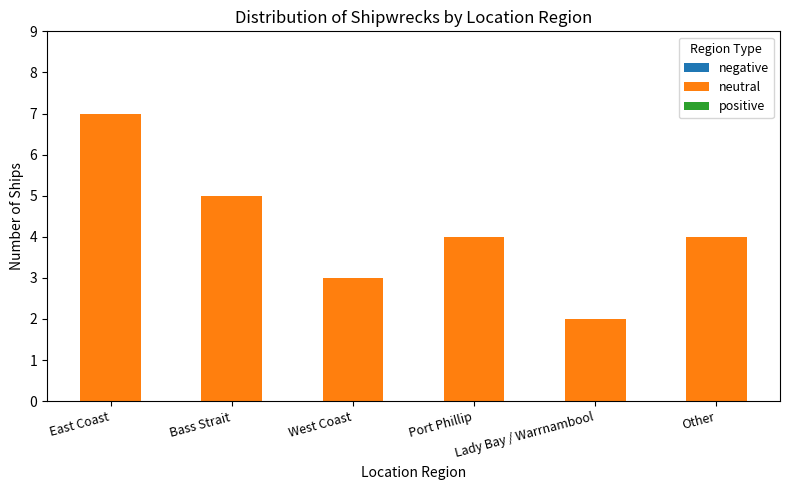

Are the bars horizontal?

No